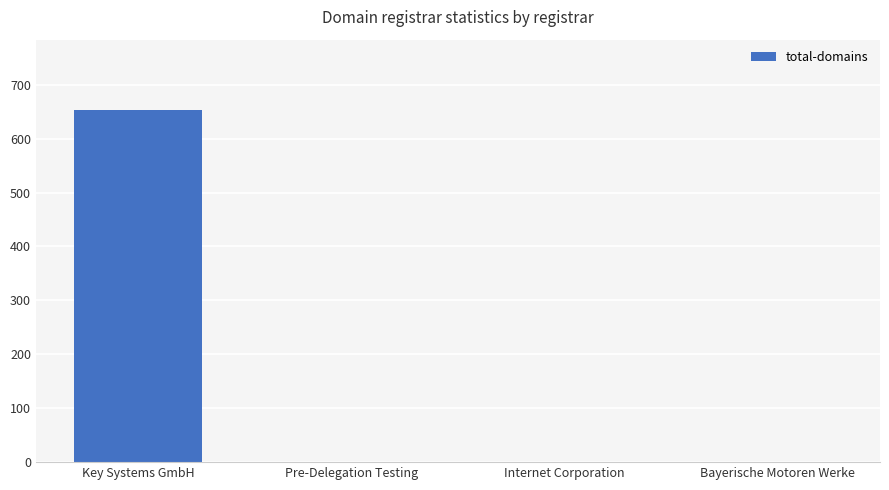

What is the sum of all values?

654